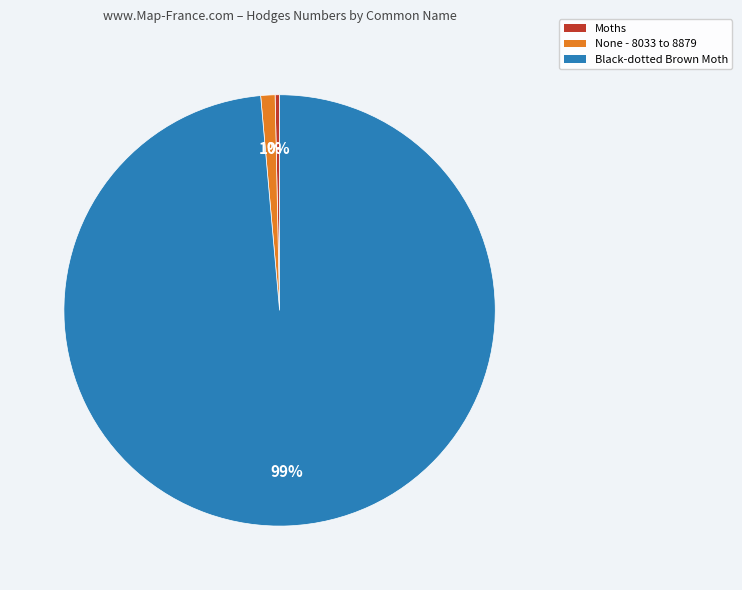

How many segments does this pie chart have?

3